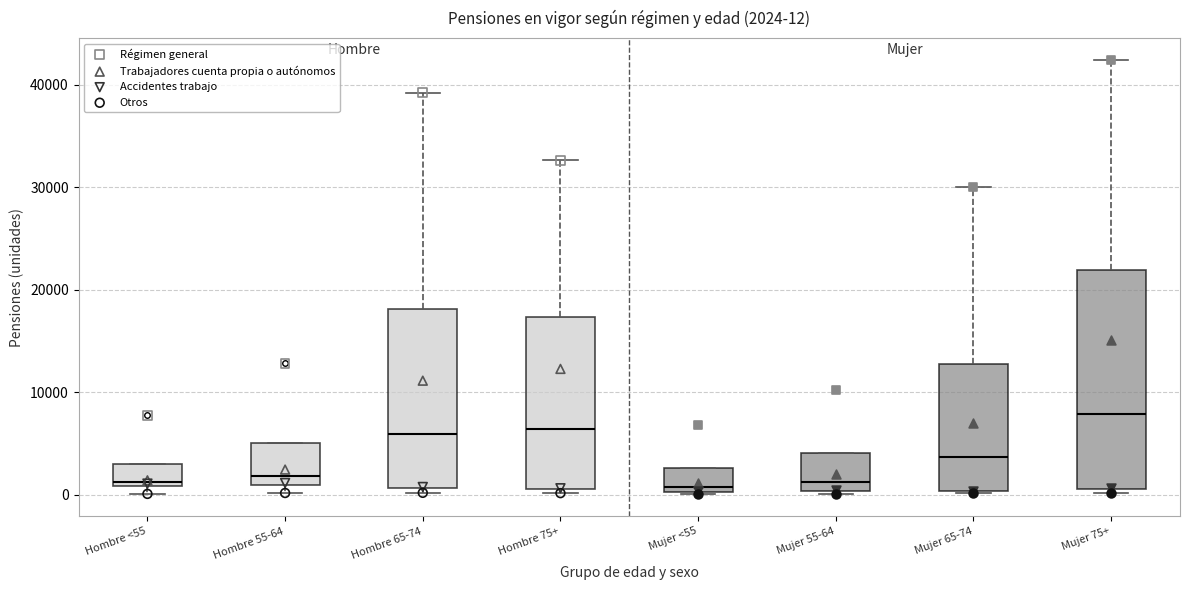

Which box's median line is the highest?

Mujer 75+